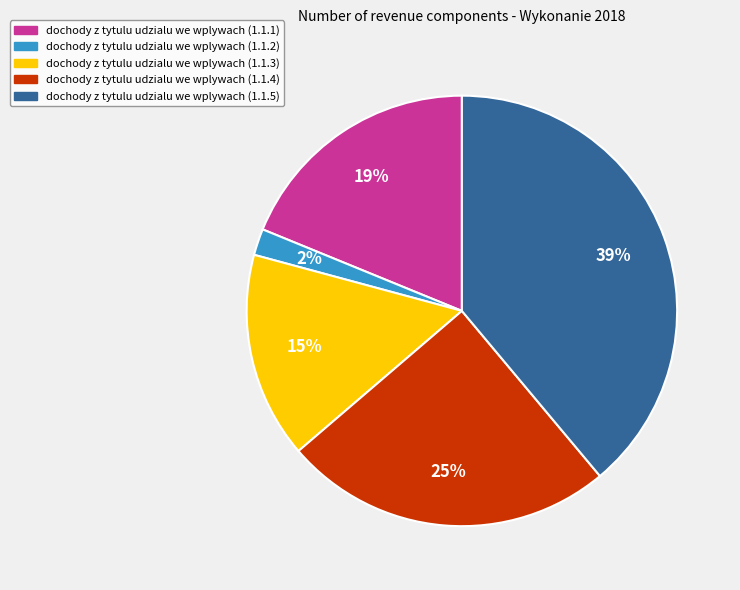

To the nearest percent, what portion does dochody z tytulu udzialu we wplywach (1.1.2) represent?

2%